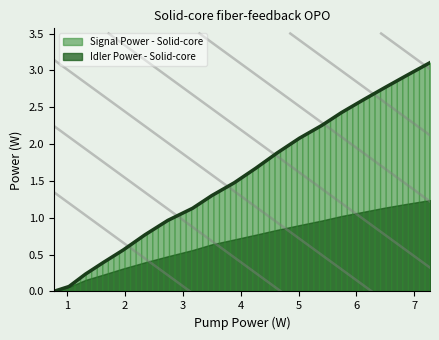

Count the number of categories in the chart.

19